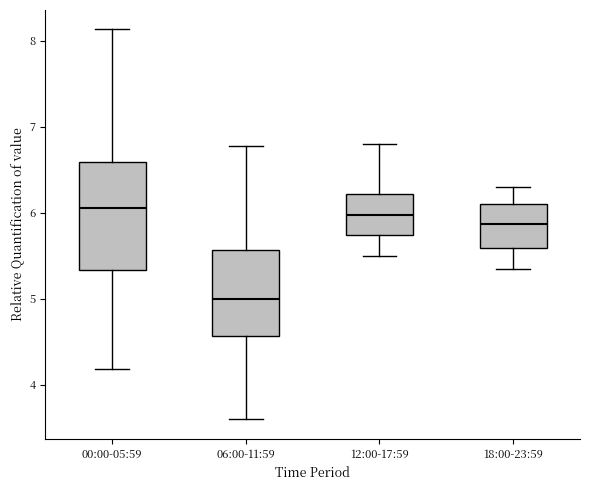

Reading left to right, read every box against the y-axis: the position of its median line, the range the box covers, and the ends of its whiskers. The values are not printed on the chart, so give them approximately, as read against the axis.

00:00-05:59: median 6.1, box 5.3 to 6.6, whiskers 4.2 to 8.1
06:00-11:59: median 5.0, box 4.6 to 5.6, whiskers 3.6 to 6.8
12:00-17:59: median 6.0, box 5.7 to 6.2, whiskers 5.5 to 6.8
18:00-23:59: median 5.9, box 5.6 to 6.1, whiskers 5.4 to 6.3